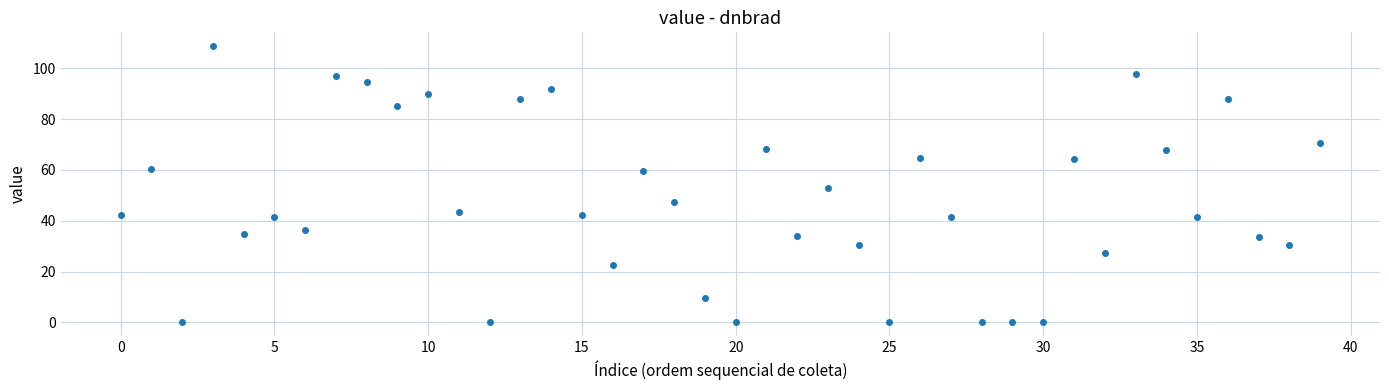

What is the range of Y values (max minus min)?

108.7